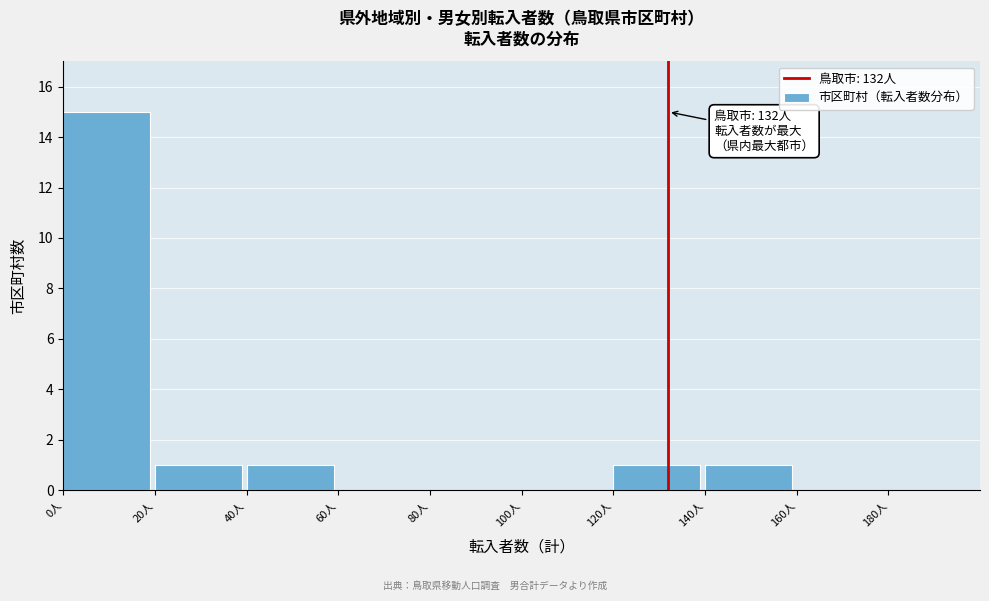

Which range on the x-axis has the tallest bar?

0 to 20